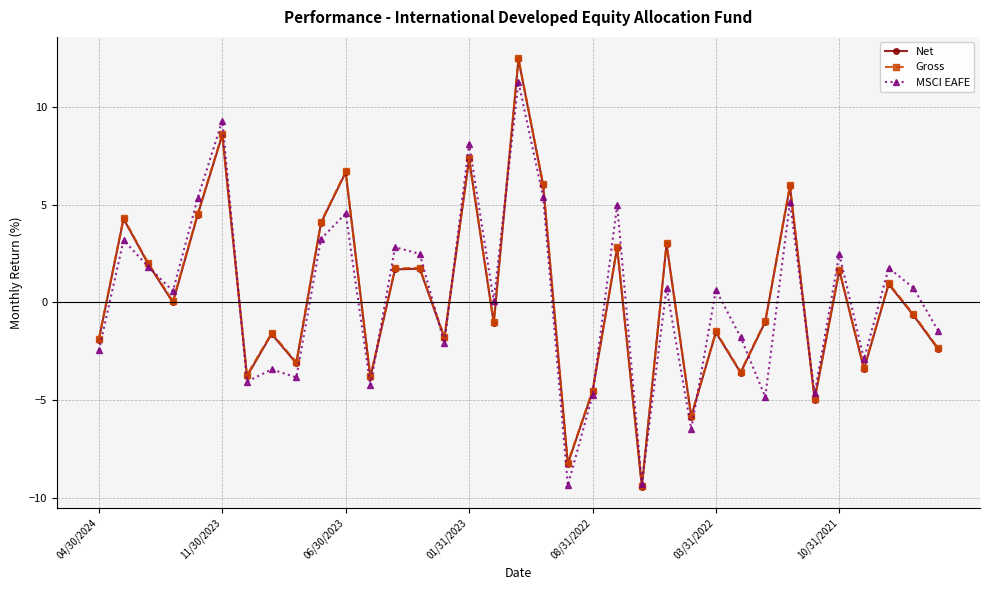

What is the minimum value for MSCI EAFE?

-9.3